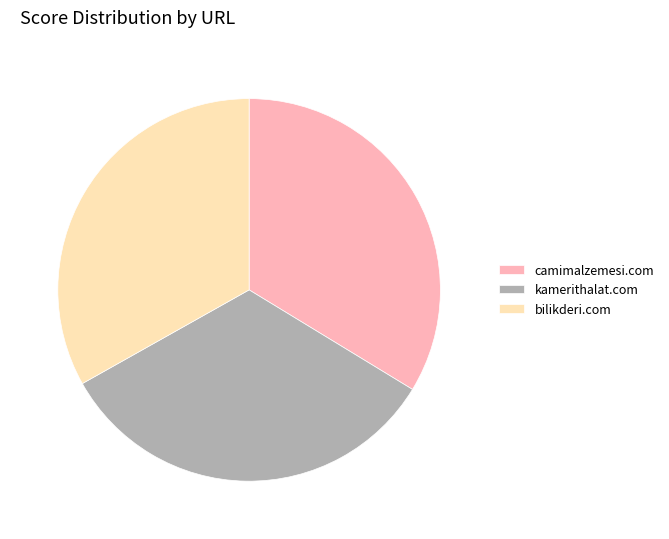

Count the number of slices in the pie.

3